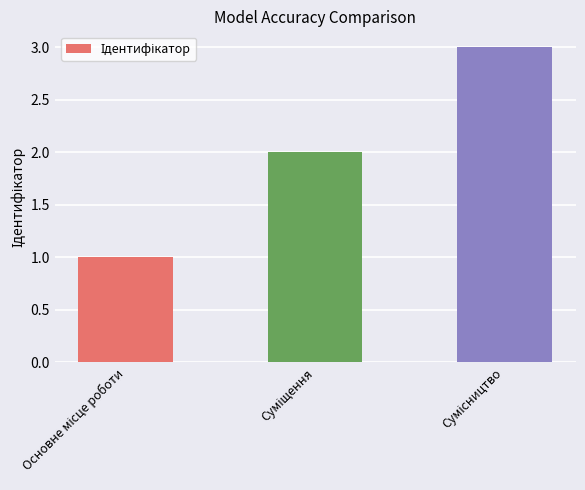

What is the sum of all values?

6